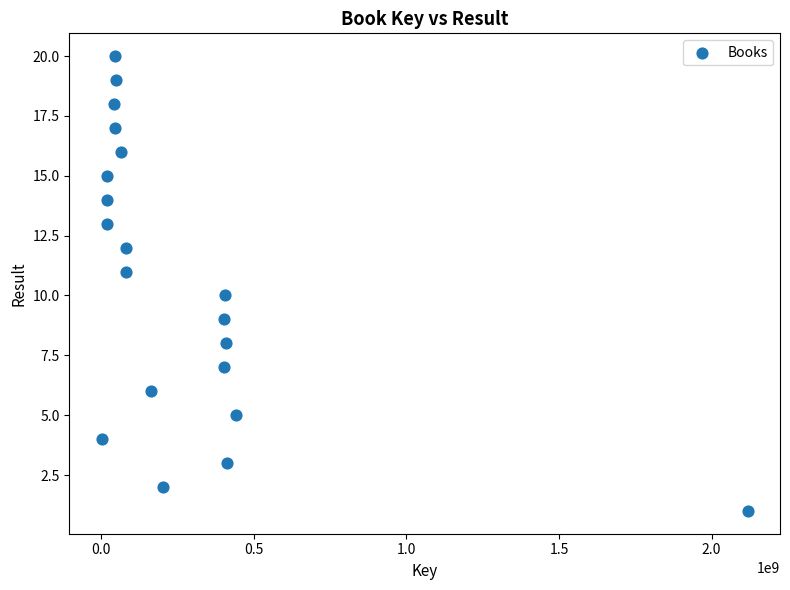

What is the range of X values (max minus min)?

2116832366